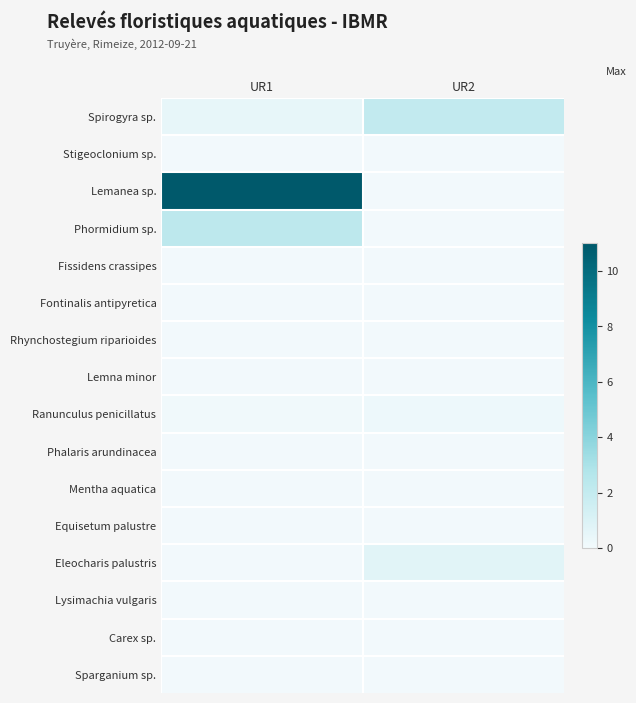

What is the total value across all series at UR2?

3.2